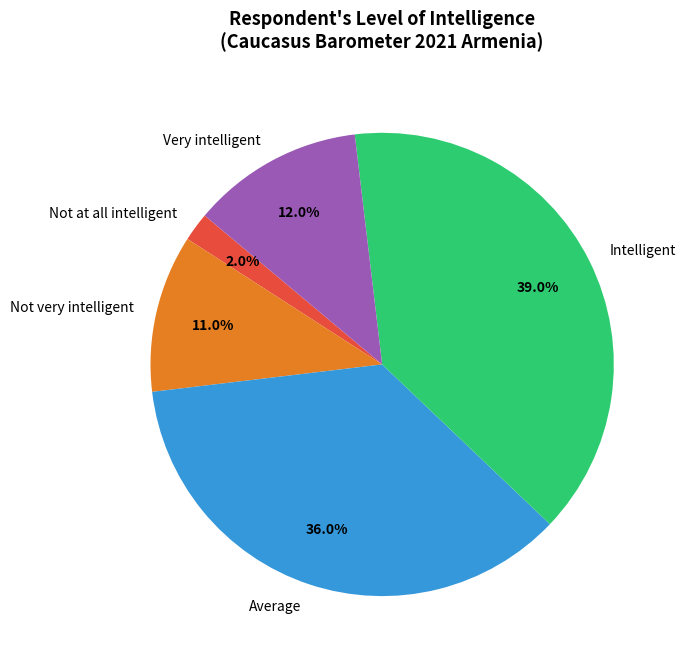

What portion of the pie excludes Very intelligent?

88.0%